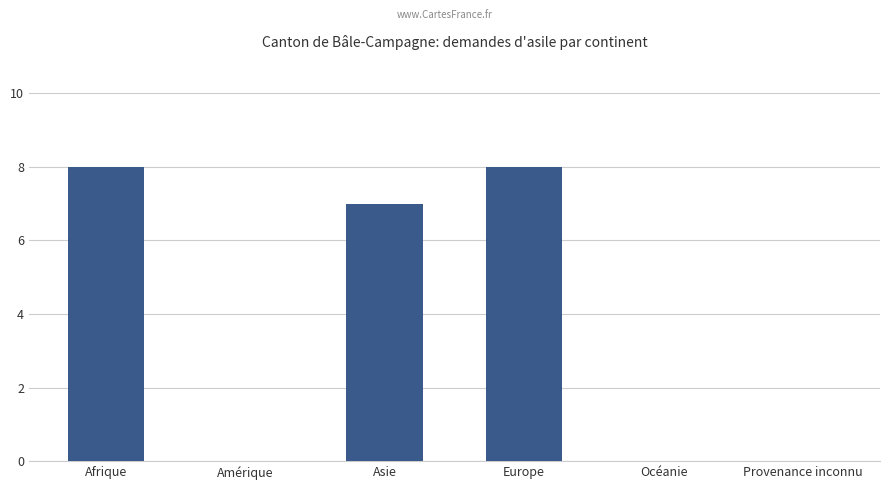

Where is the data nearest to the value 4?

Asie